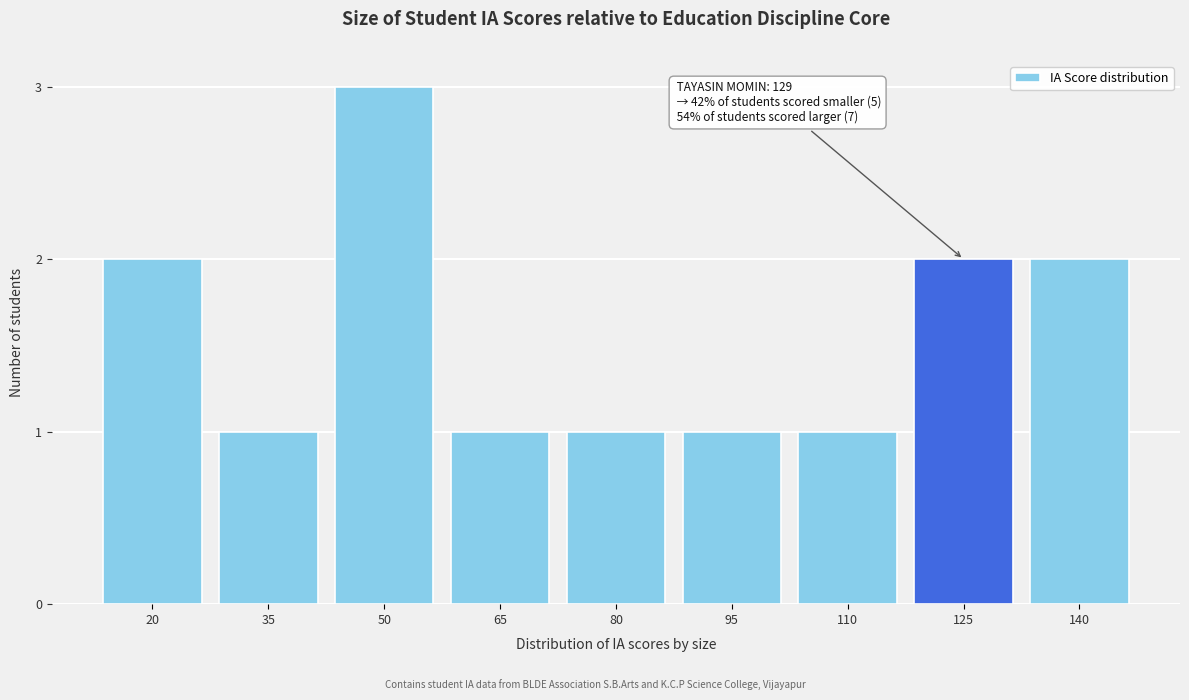

Reading left to right, list all the values displayed in this chart.

20=2	35=1	50=3	65=1	80=1	95=1	110=1	125=2	140=2